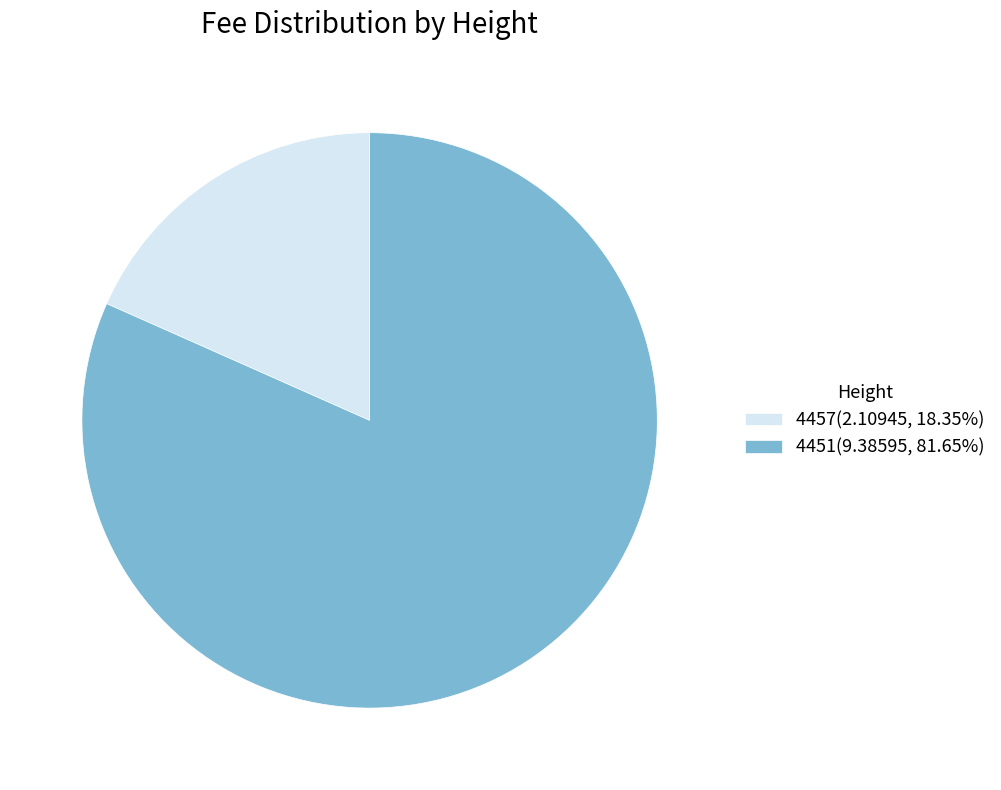

Which category has the biggest portion of the pie?

4451